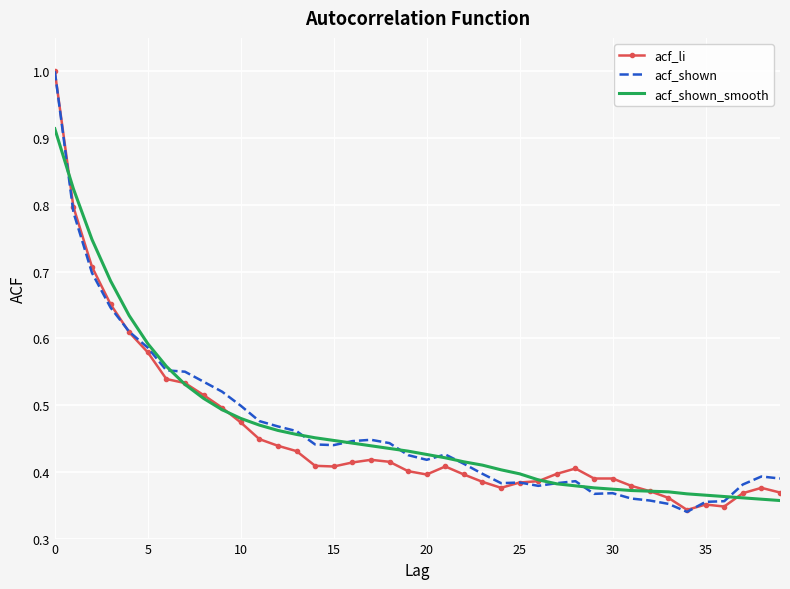

What is the highest value of the acf_li series?

1.0